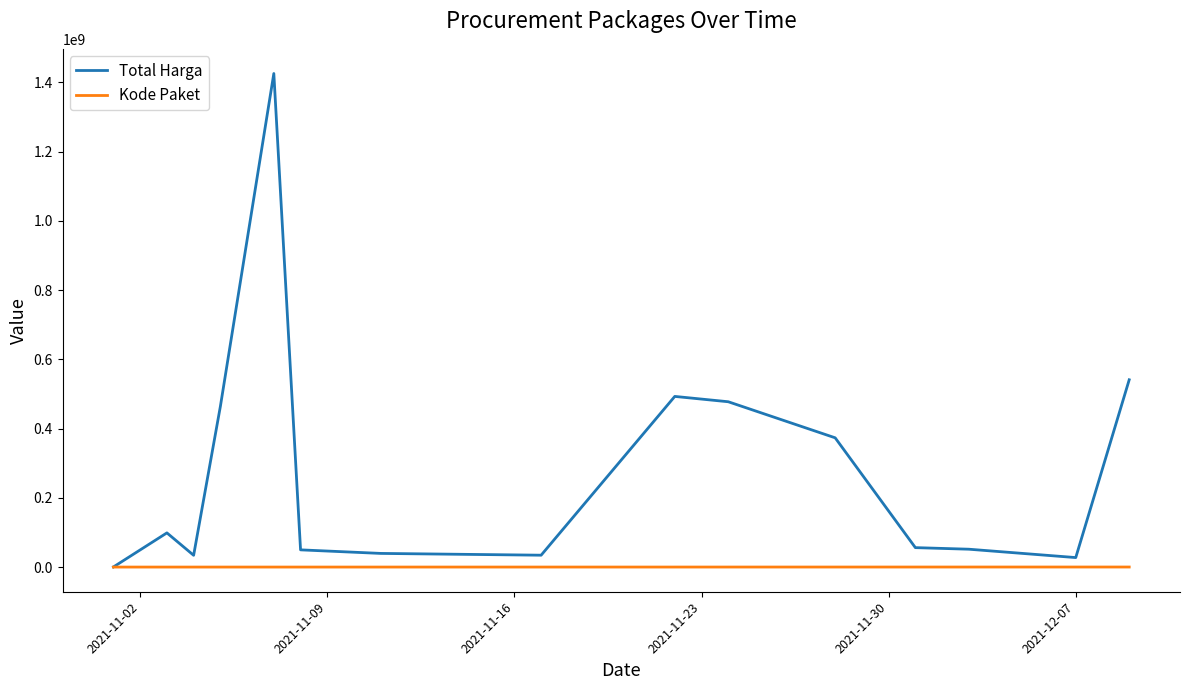

List the series in order of their overall mean, lowest first.

Kode Paket, Total Harga